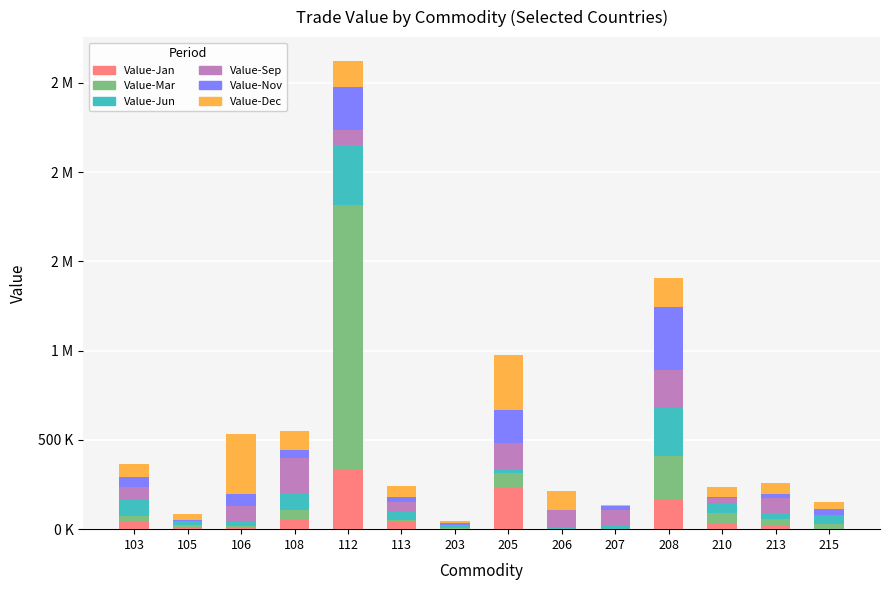

Are the bars horizontal?

No